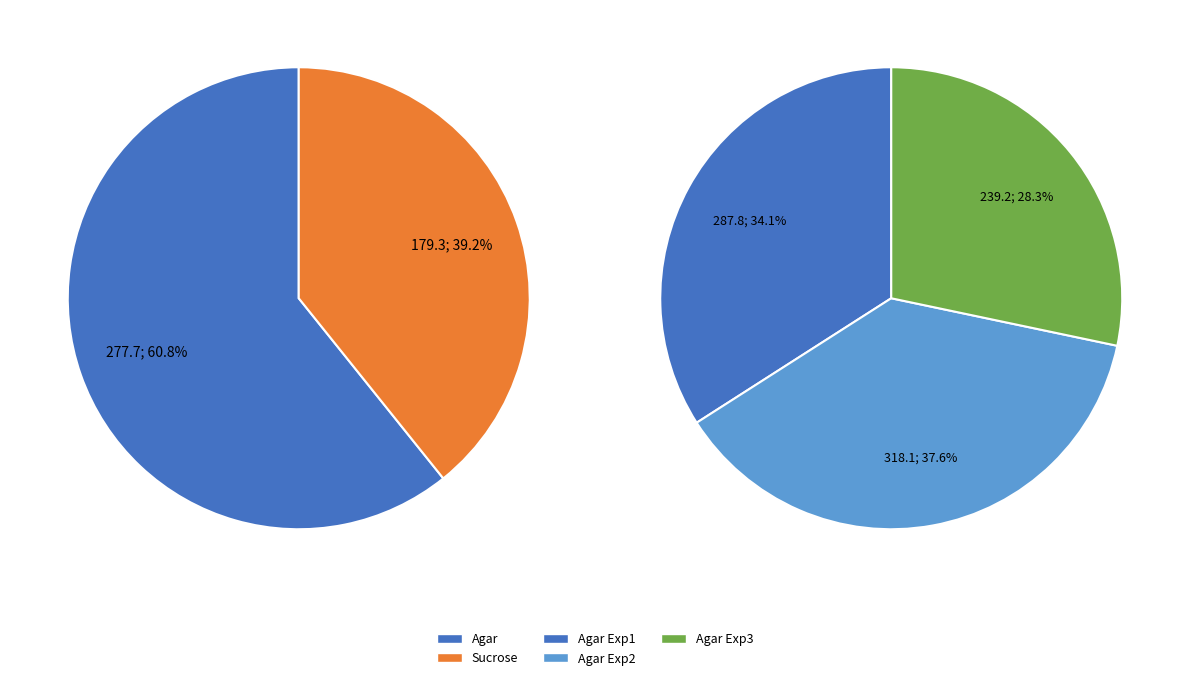

Rank the categories by value from highest to lowest.

Agar, Sucrose